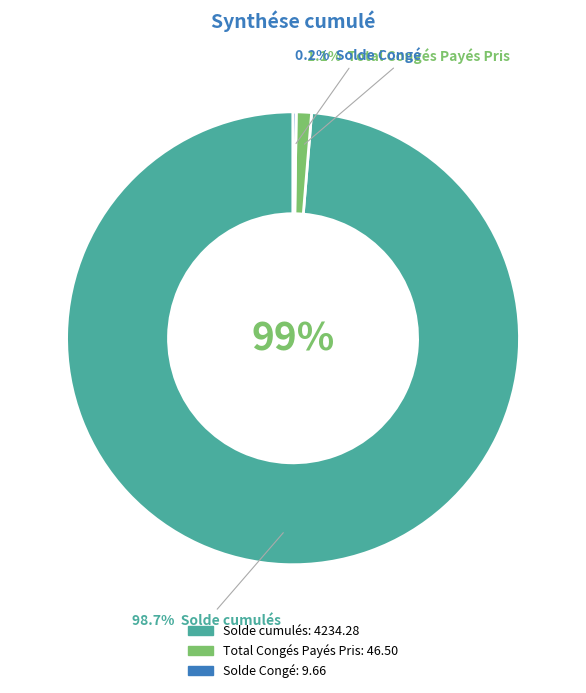

What is the change in value from Solde cumulés to Total Congés Payés Pris?

-4187.8